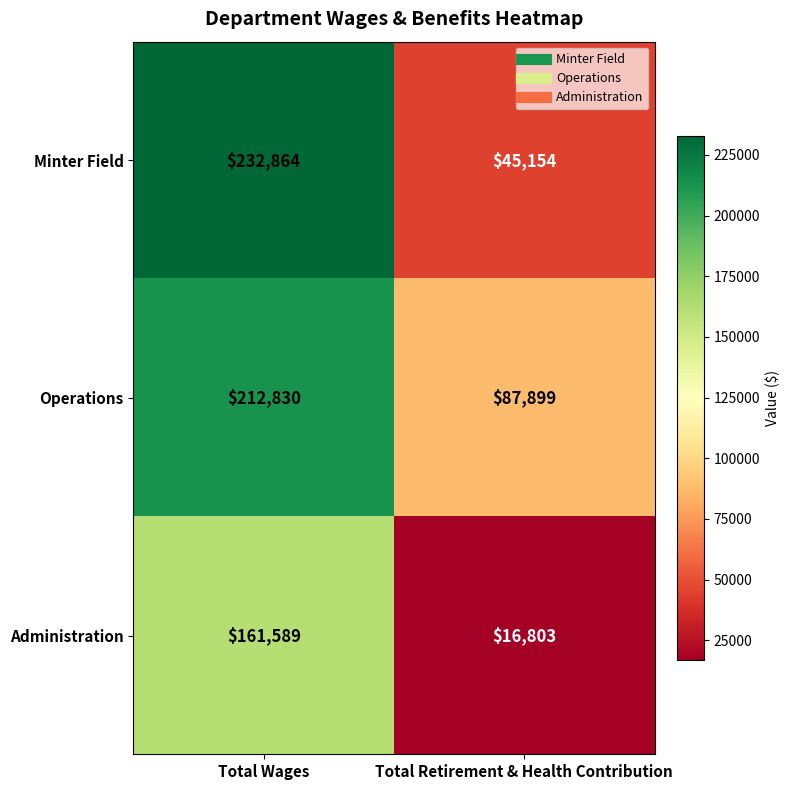

Between Total Wages and Total Retirement & Health Contribution, which series saw the biggest shift?

Minter Field